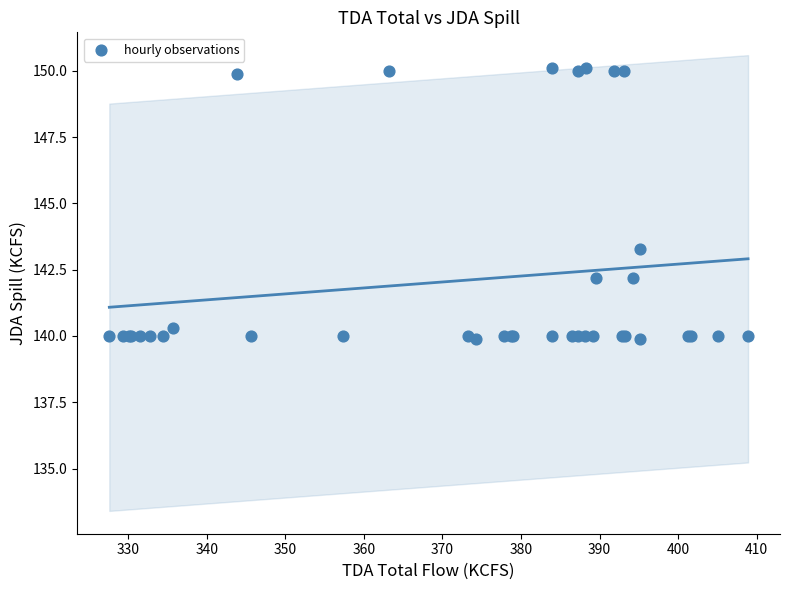

What Y value in the scatter plot is closest to 145?

143.3